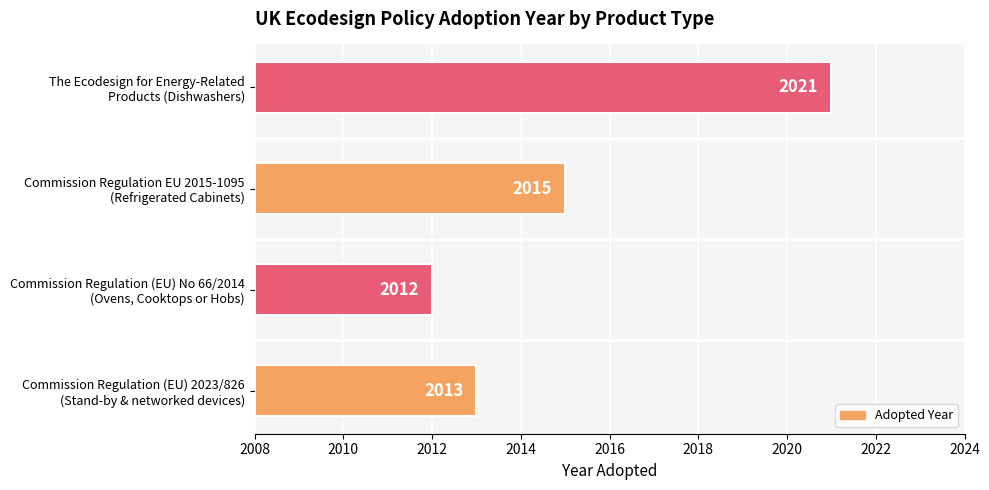

Are the bars horizontal?

Yes